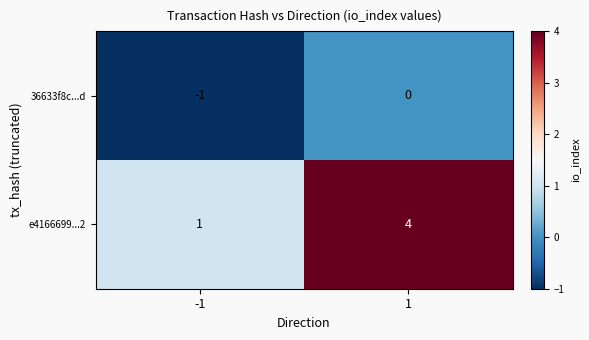

Rank the series at 1 from lowest to highest value.

36633f8c...d, e4166699...2